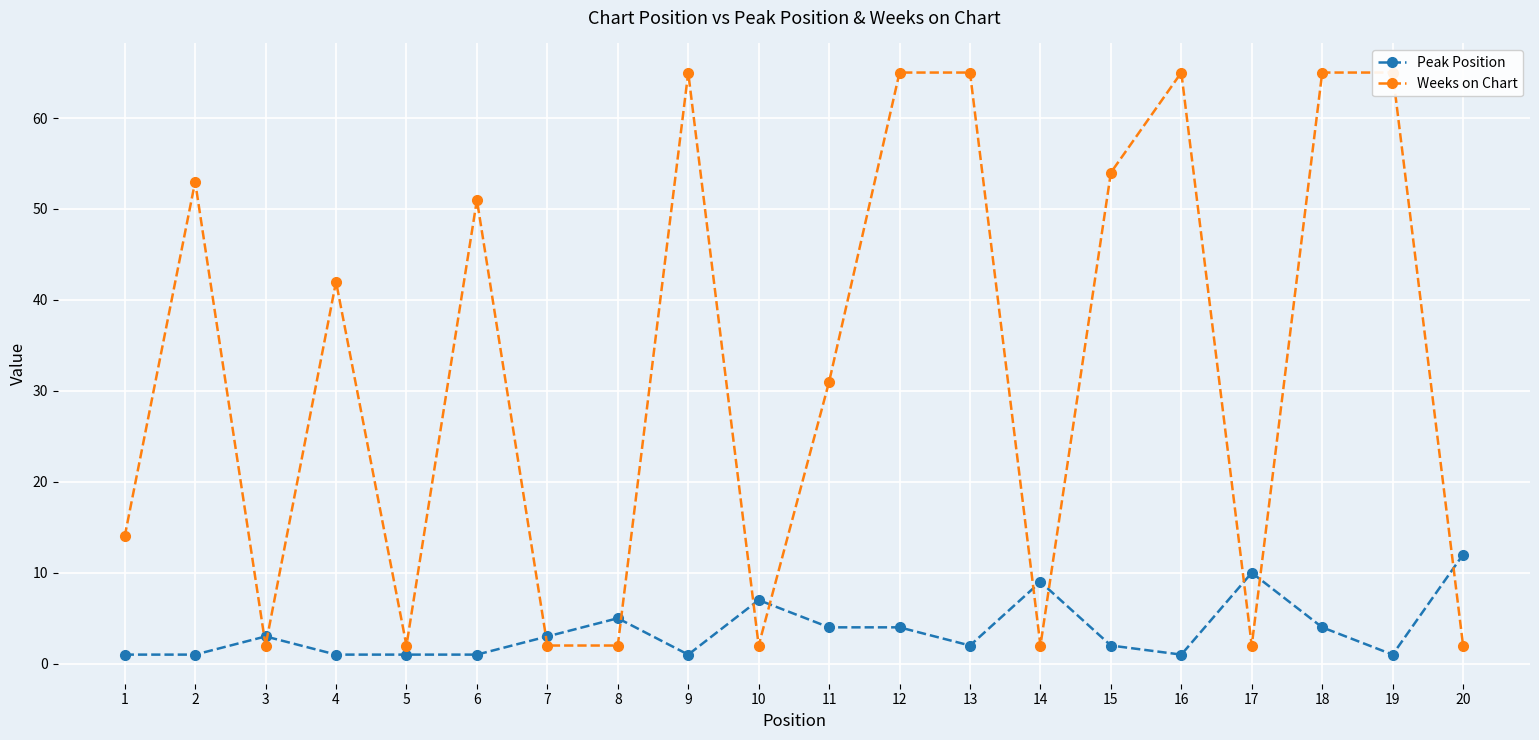

Which label corresponds to the smallest value in the chart?

1